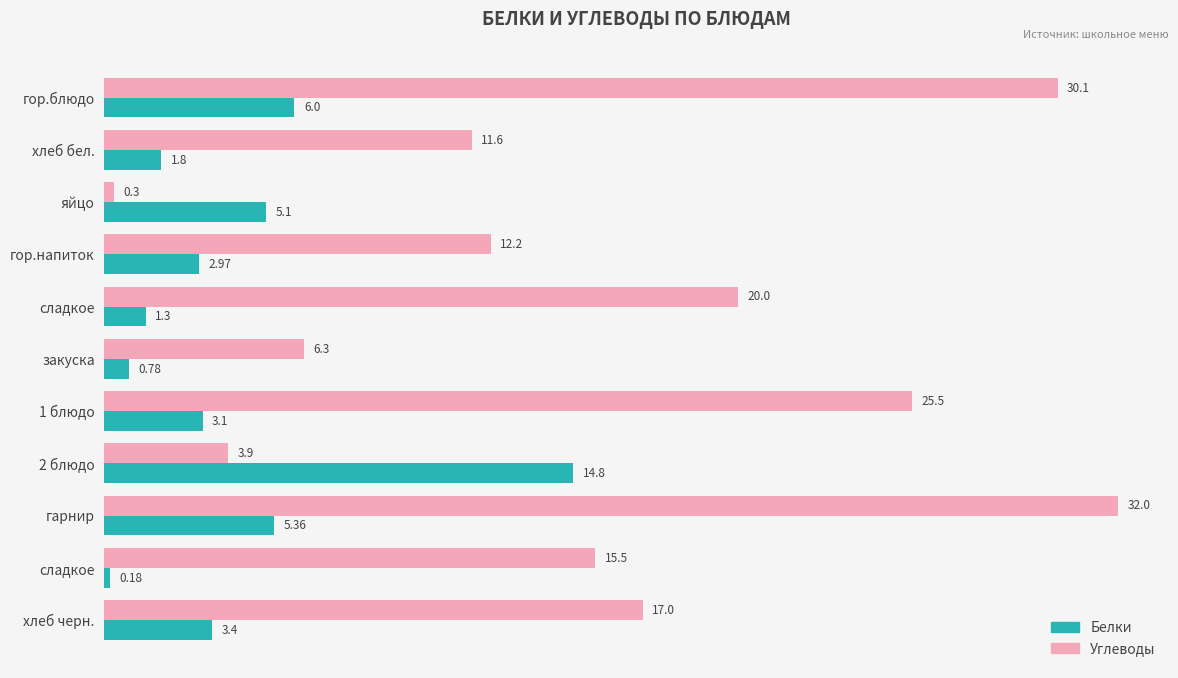

What is the lowest value of the Углеводы series?

0.3